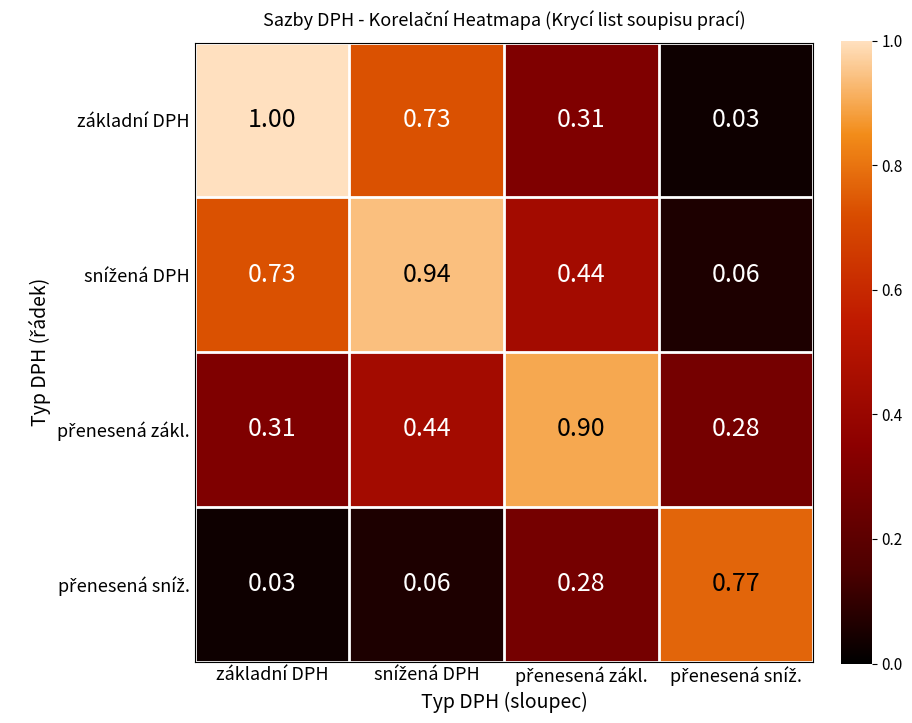

Which label corresponds to the largest value in the chart?

základní DPH